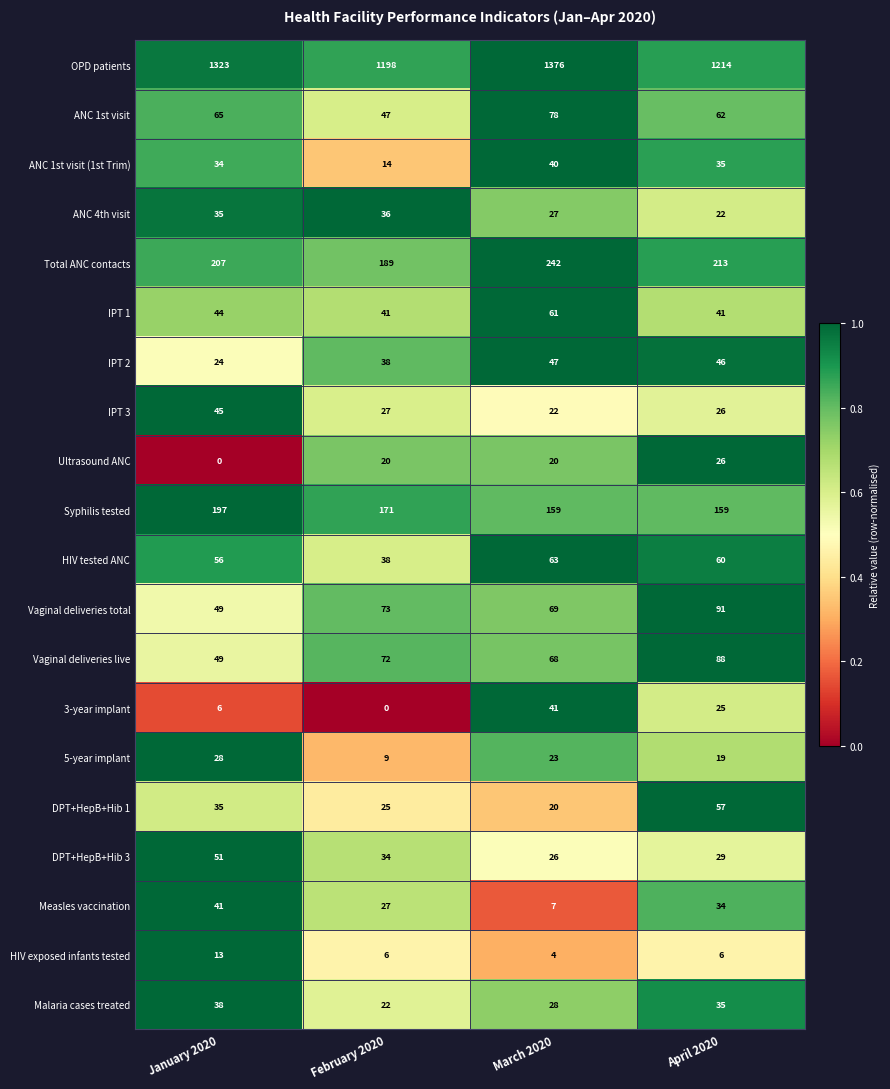

What is the spread (max minus min) of values at April 2020?

1208